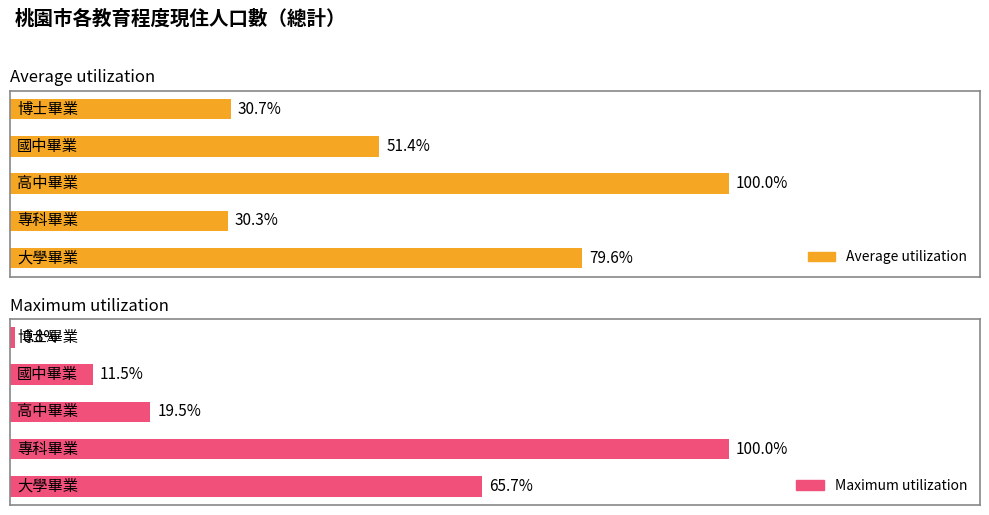

What are all the series names shown in the legend?

Average utilization, Maximum utilization